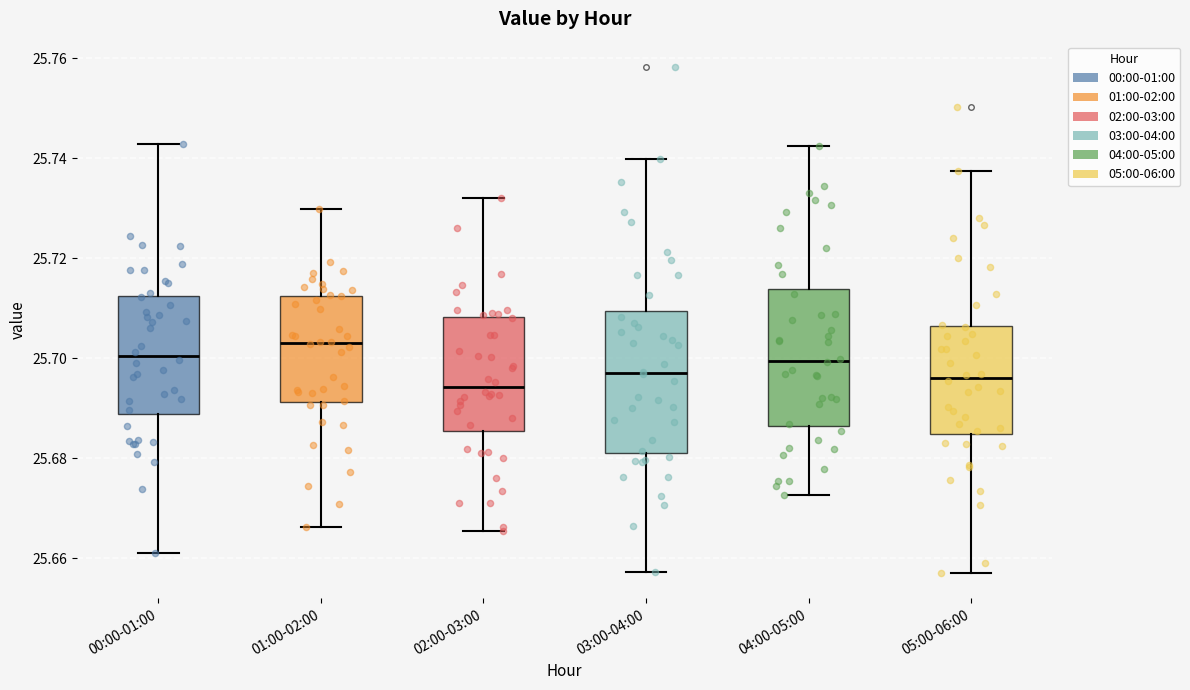

Which box's median line is the highest?

01:00-02:00